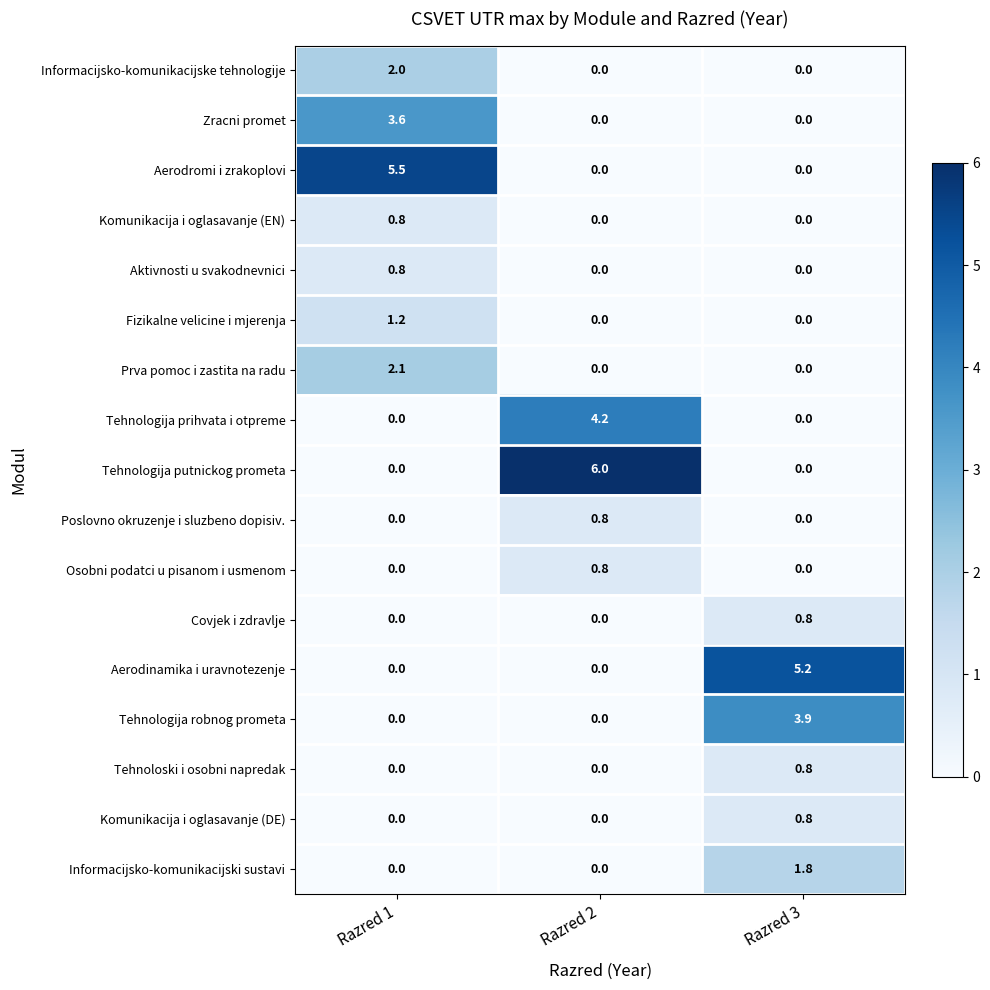

What is the difference between the maximum and minimum values in the Aerodromi i zrakoplovi series?

5.5